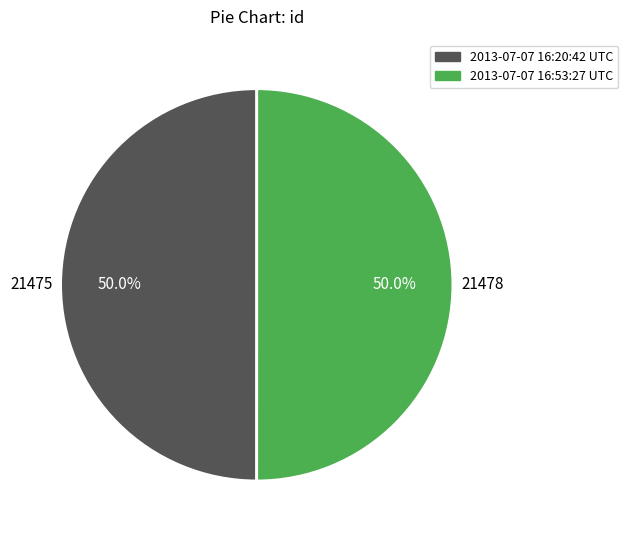

How much of the chart is everything except 2013-07-07 16:53:27 UTC?

50.0%